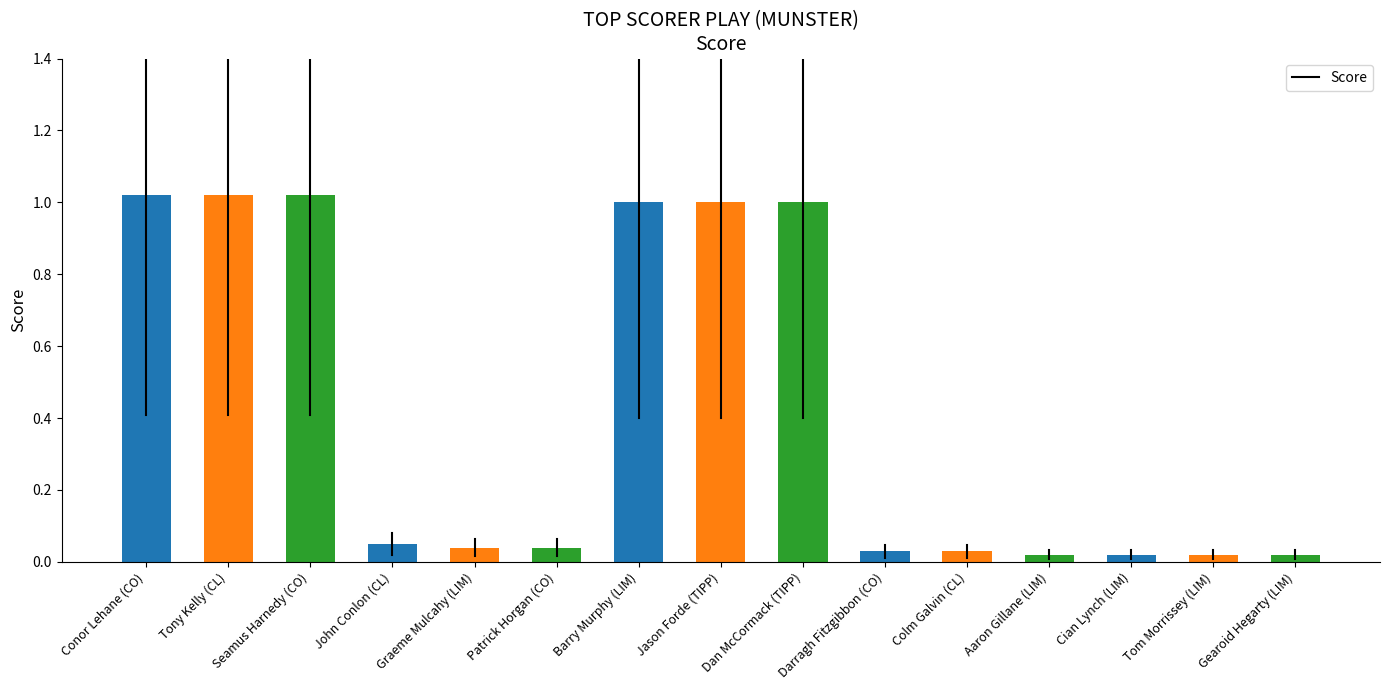

The value at Seamus Harnedy (CO) is 1.0. True or false?

True